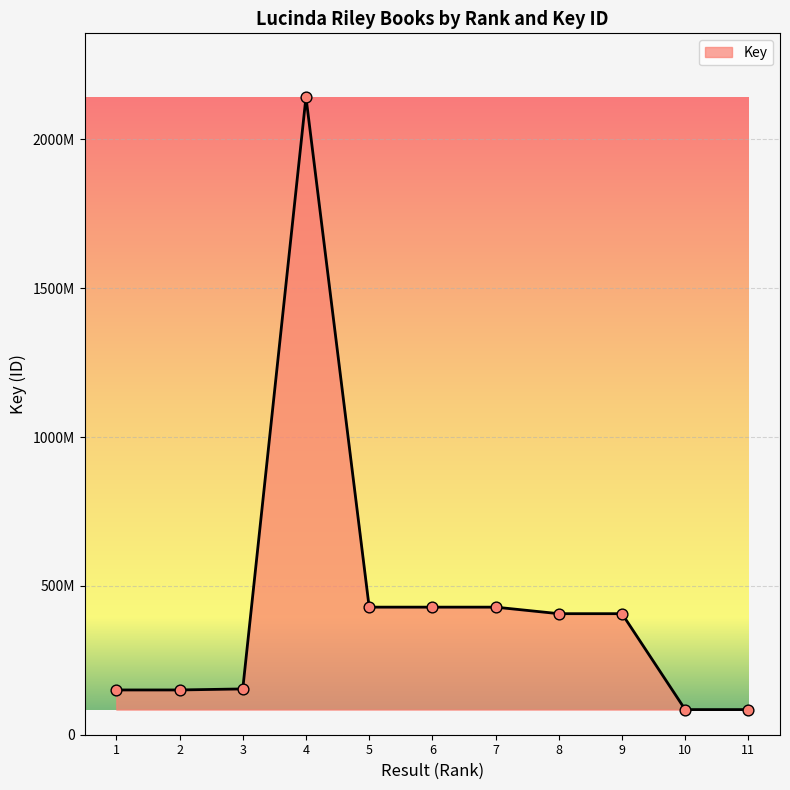

Does the chart have visible grid lines?

Yes